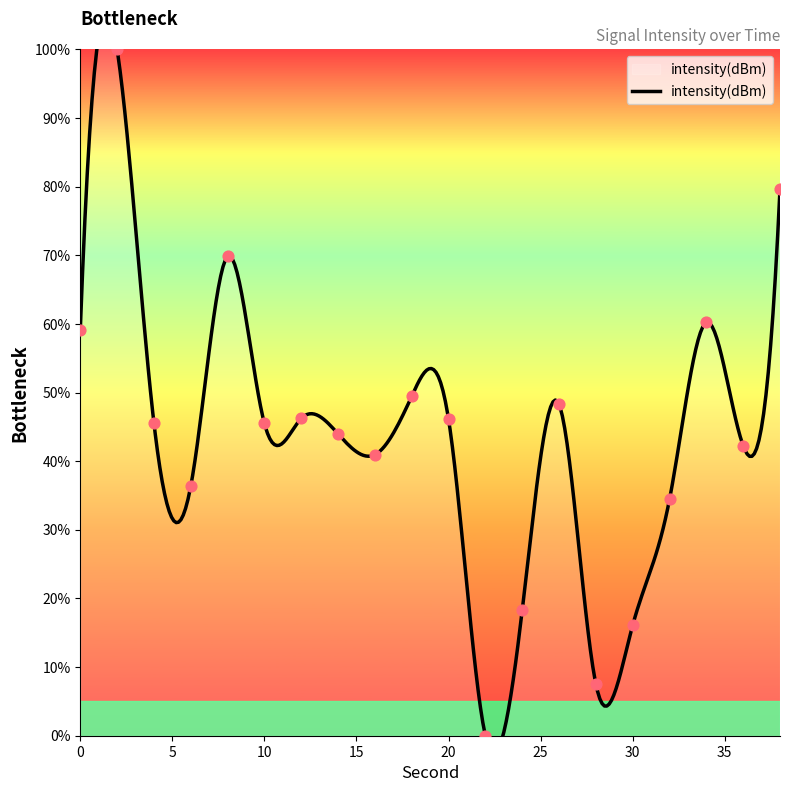

Between 10 and 14, which is larger?

10